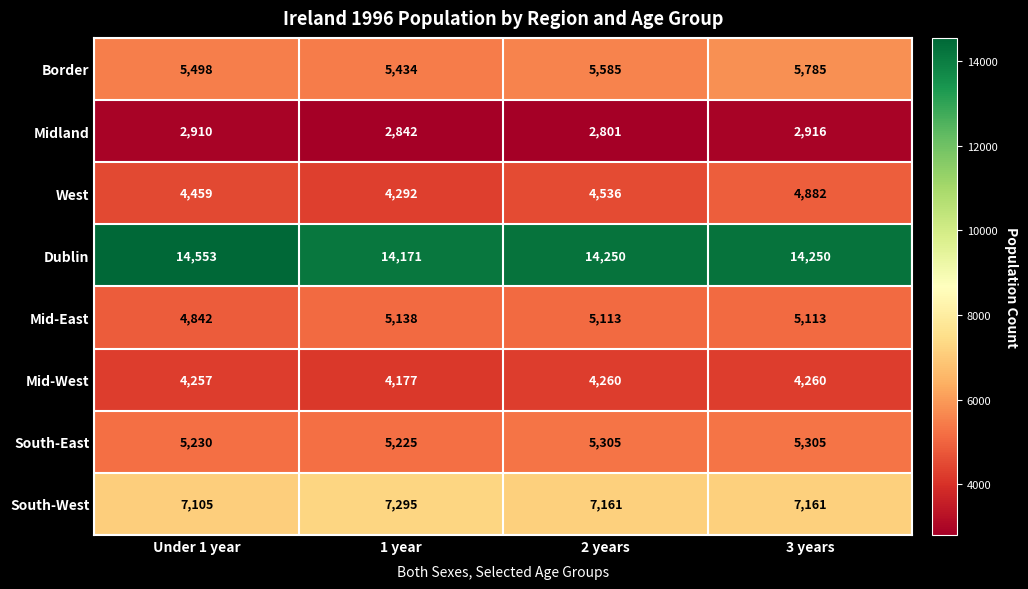

At Under 1 year, list the series in order from largest to smallest.

Dublin, South-West, Border, South-East, Mid-East, West, Mid-West, Midland